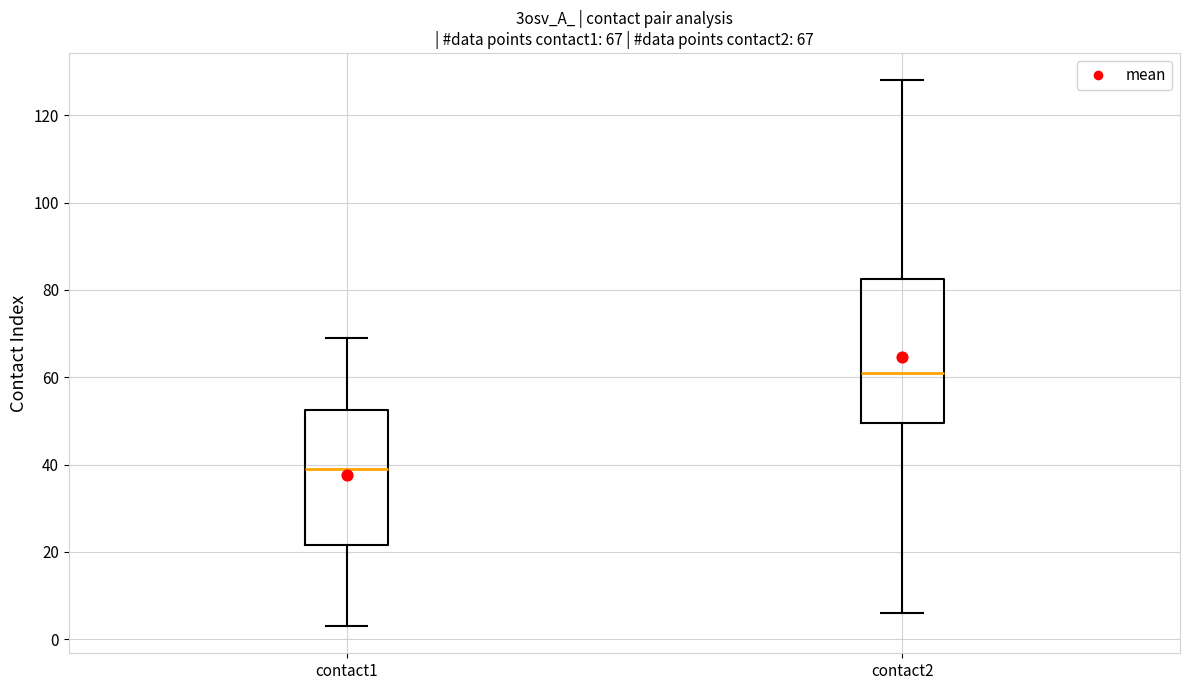

Which box has the highest median line?

contact2